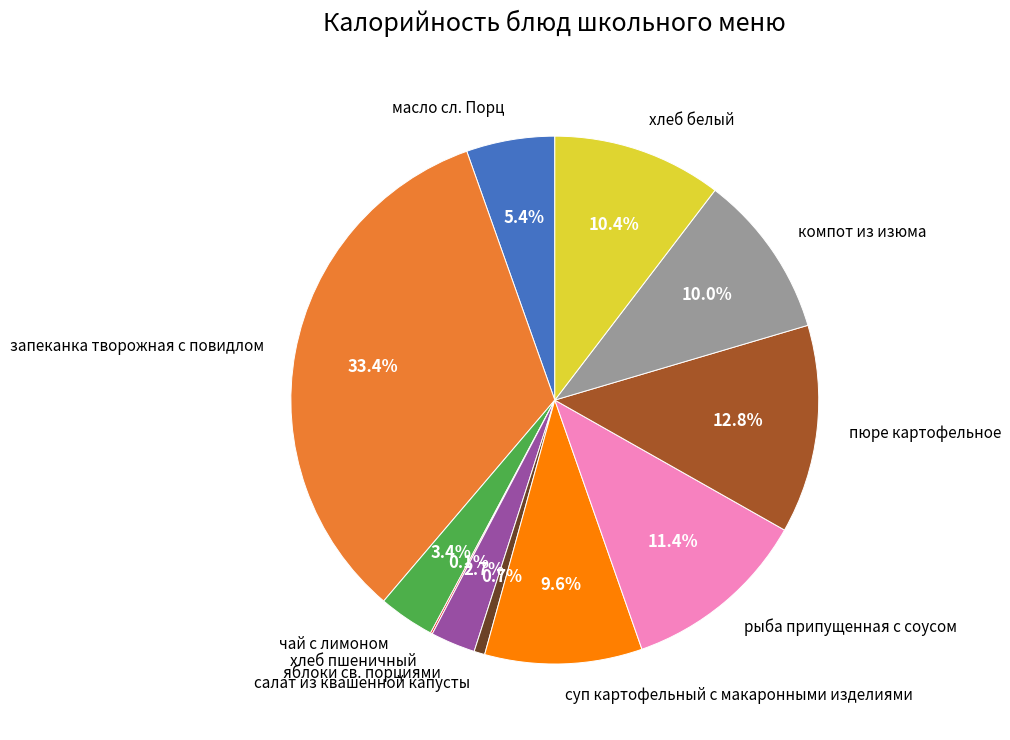

To the nearest percent, what is the average slice percentage?

9%